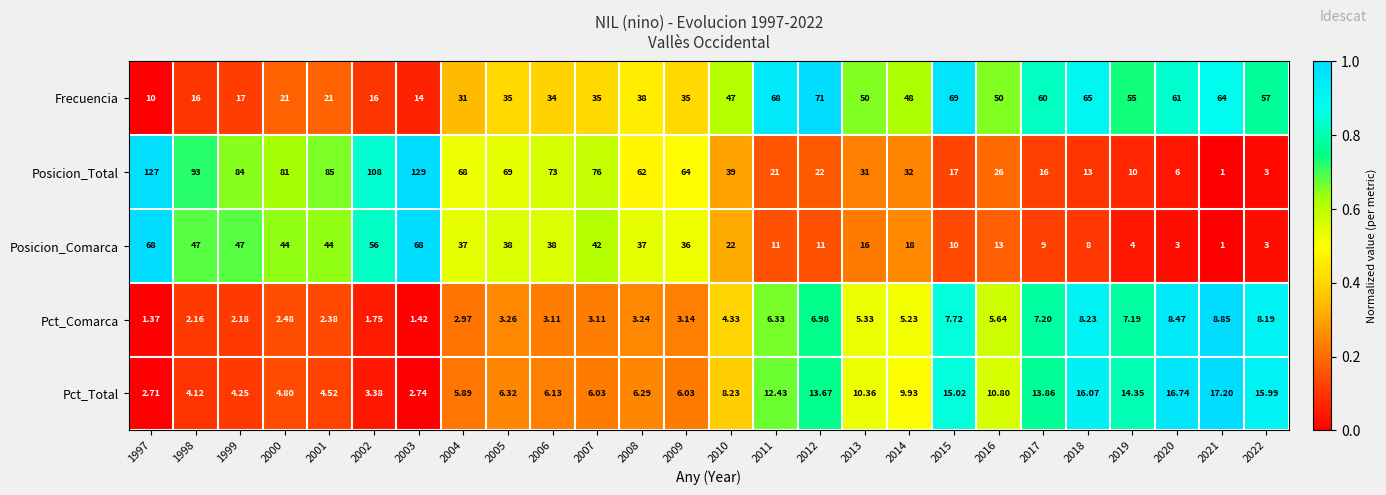

What is the greatest value displayed?

129.0